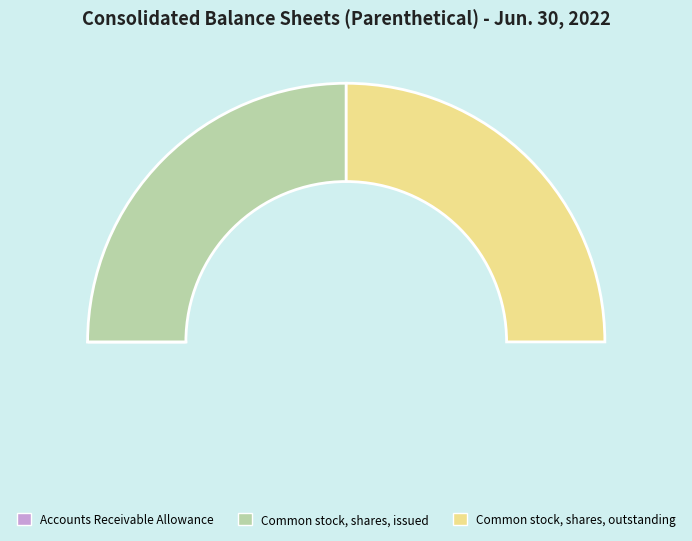

How many segments does this pie chart have?

3